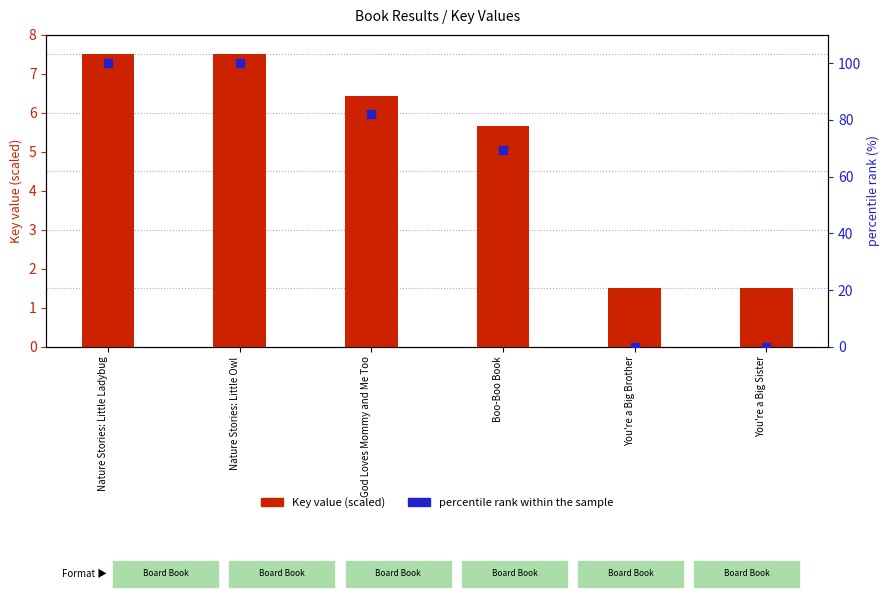

Which series reaches the minimum Y coordinate?

percentile rank within the sample